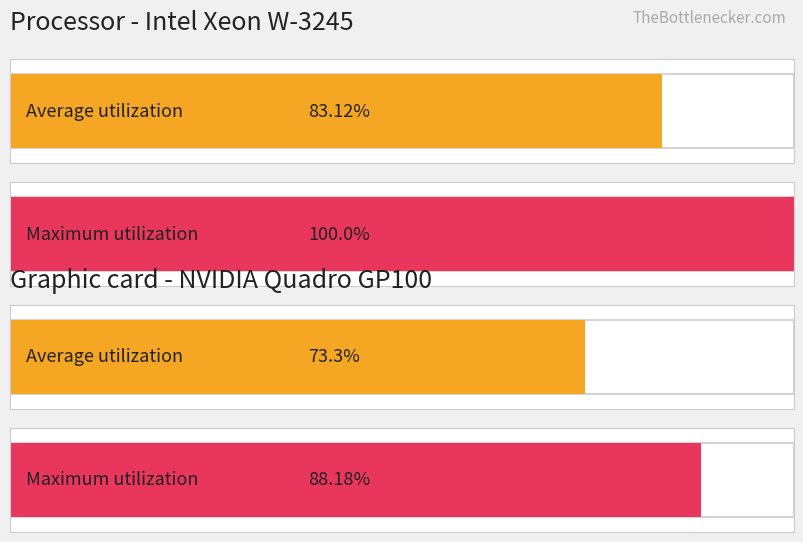

Which series has the largest total across all categories?

Maximum utilization